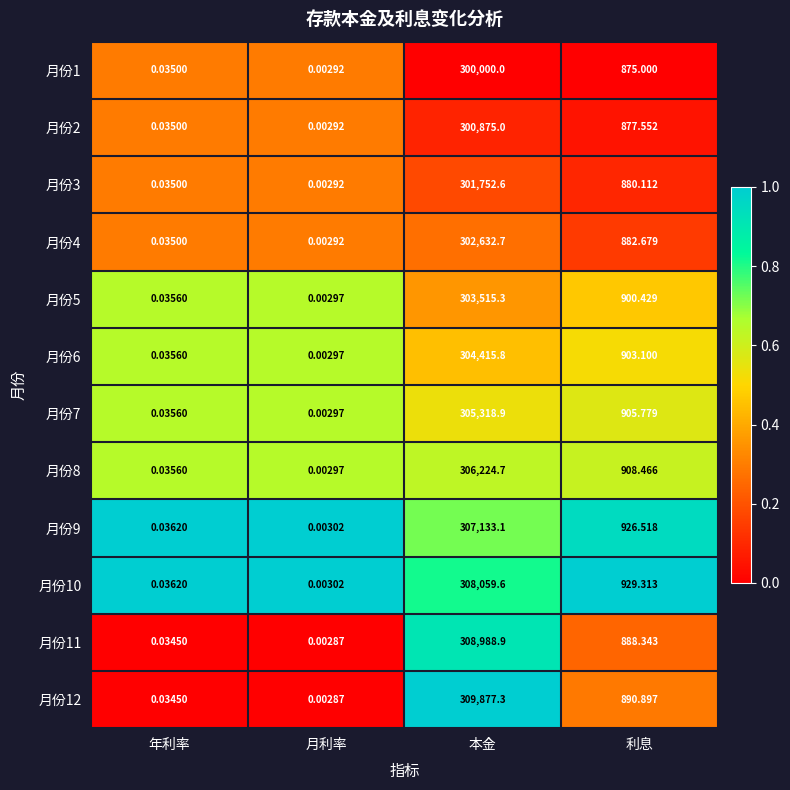

Which label corresponds to the smallest value in the chart?

月利率